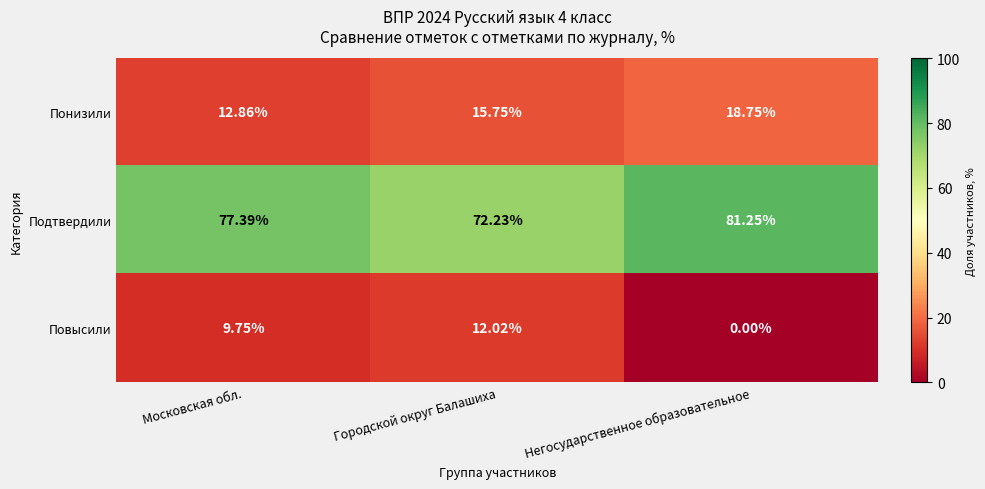

Count the number of data series in this chart.

3